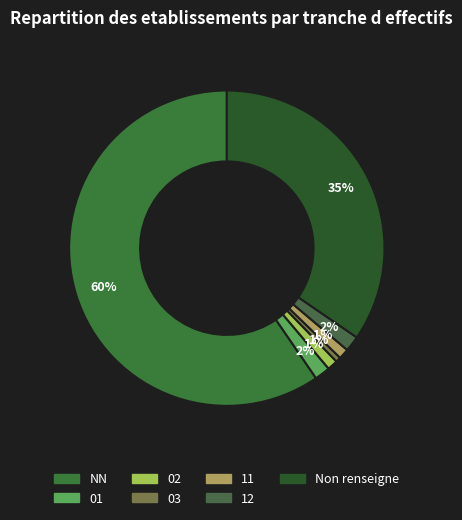

How many slices are in this pie chart?

7